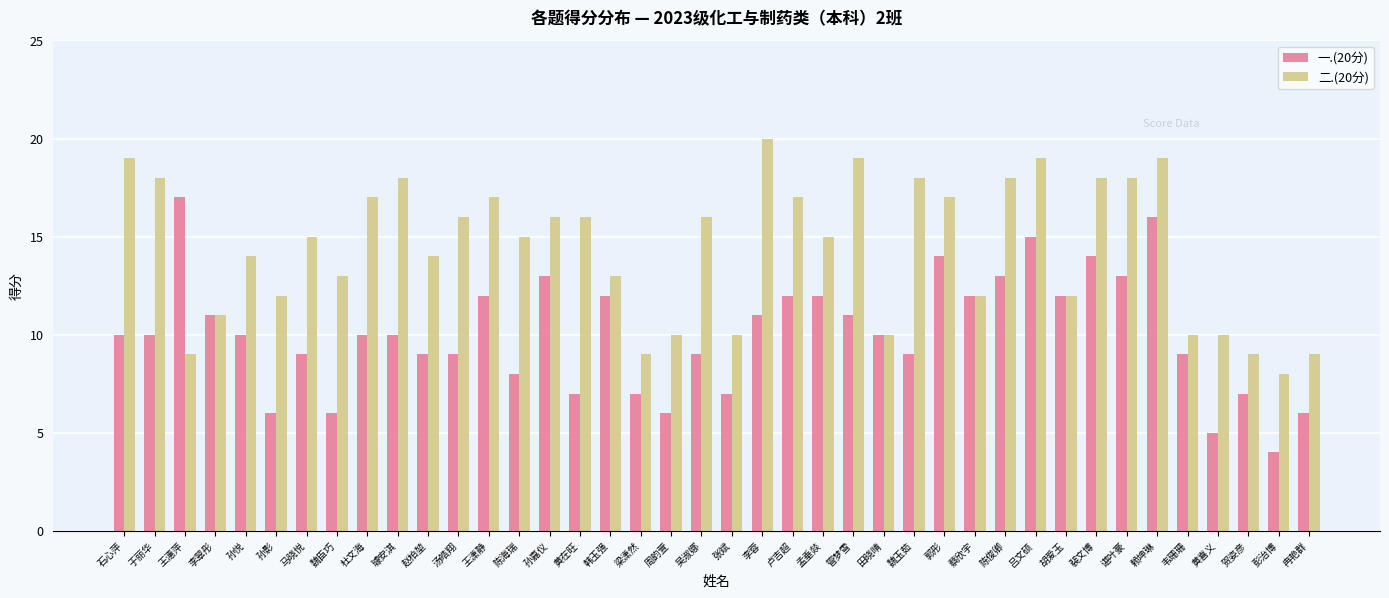

List the series in order of their peak value, lowest first.

一.(20分), 二.(20分)